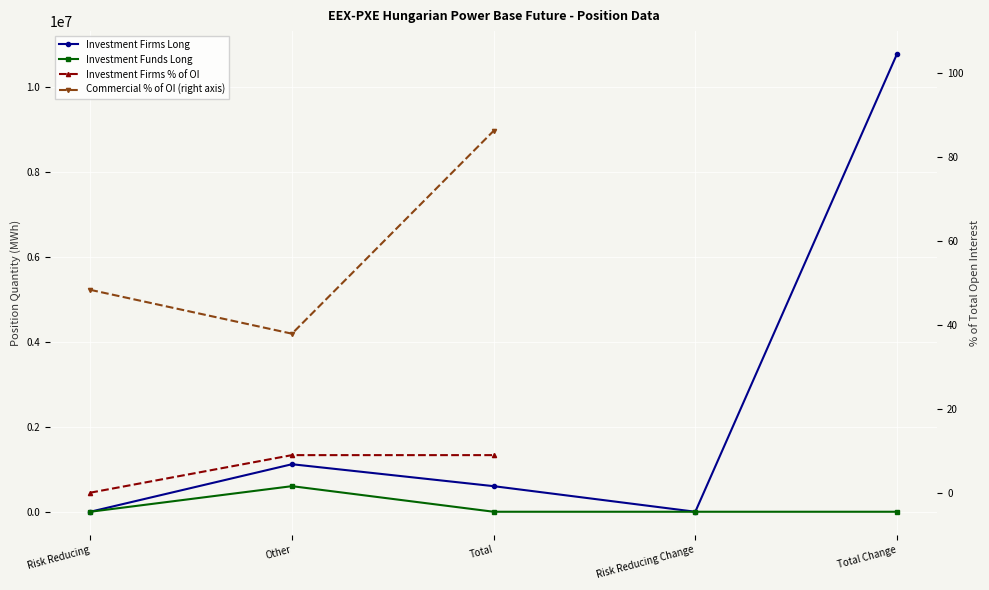

What is the label of the 3rd point from the left?

Total